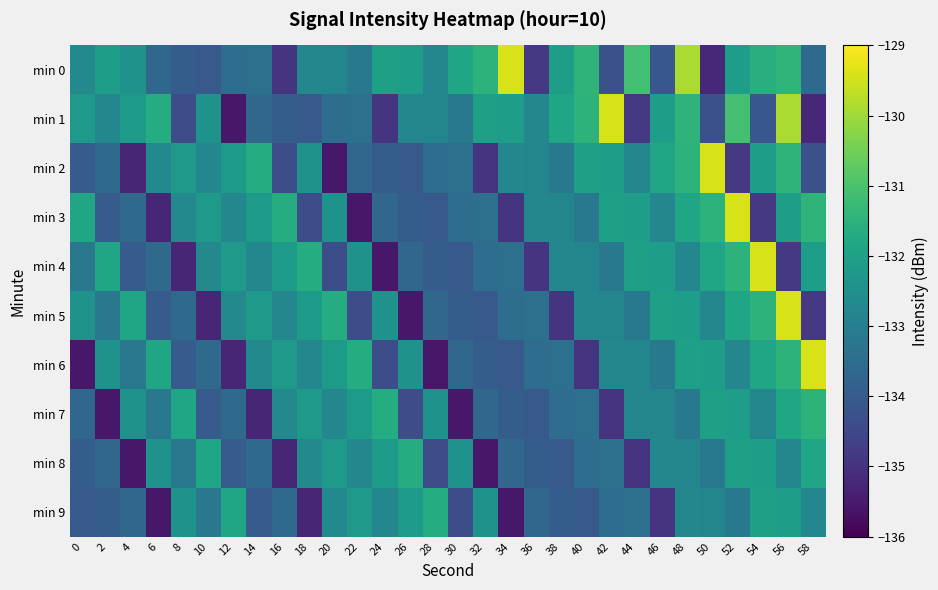

Which has a higher value, 54 or 56?

56